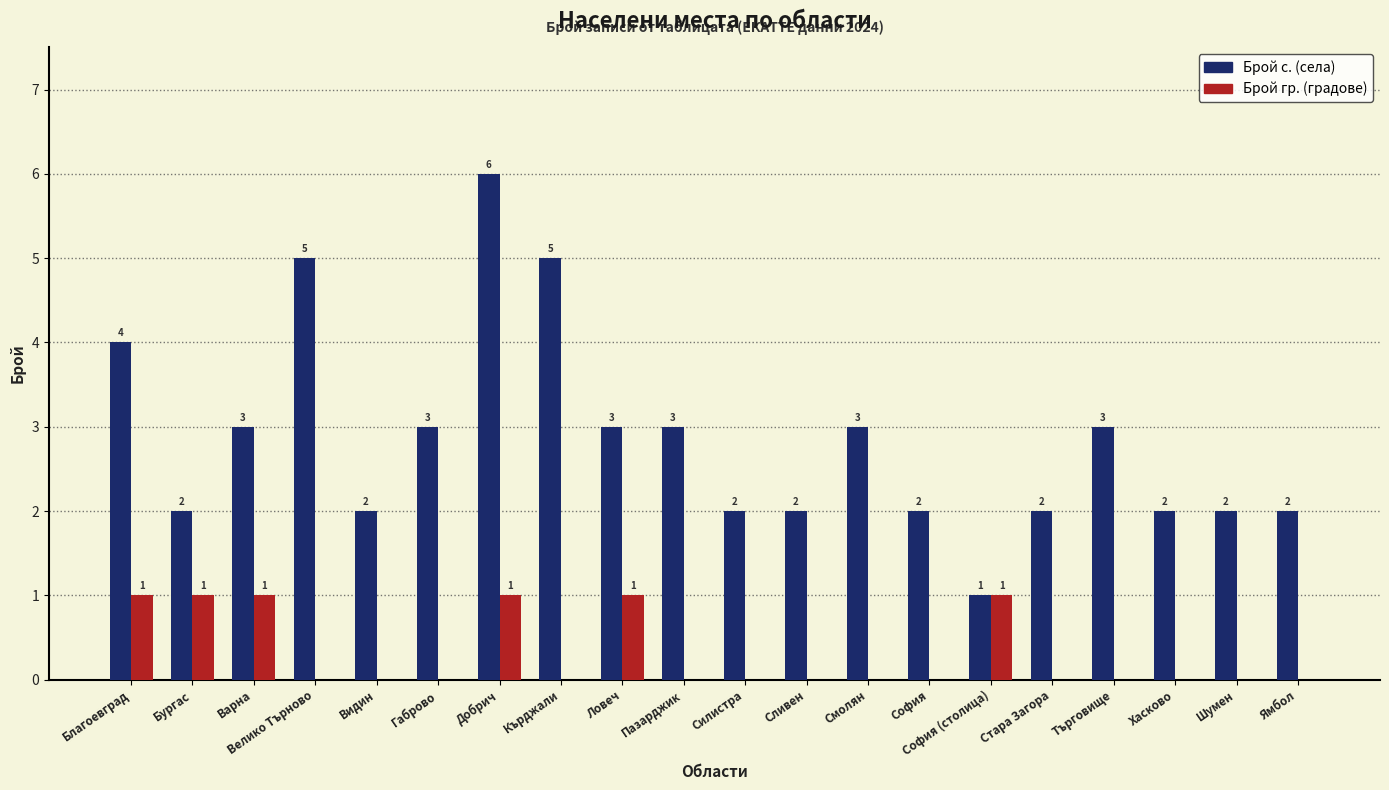

What is the sum of all Брой с. (села) values?

57